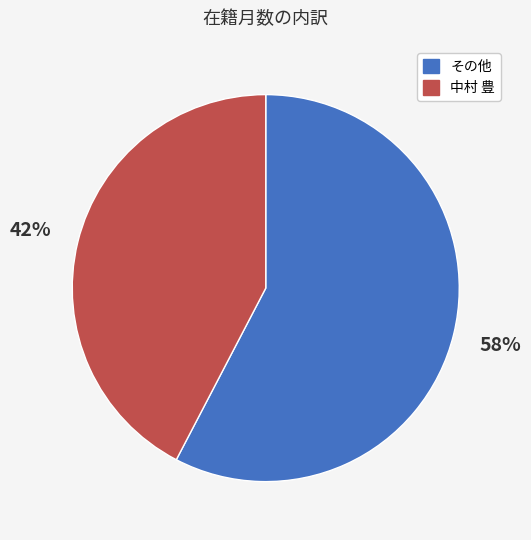

Is there a majority slice in this chart?

Yes